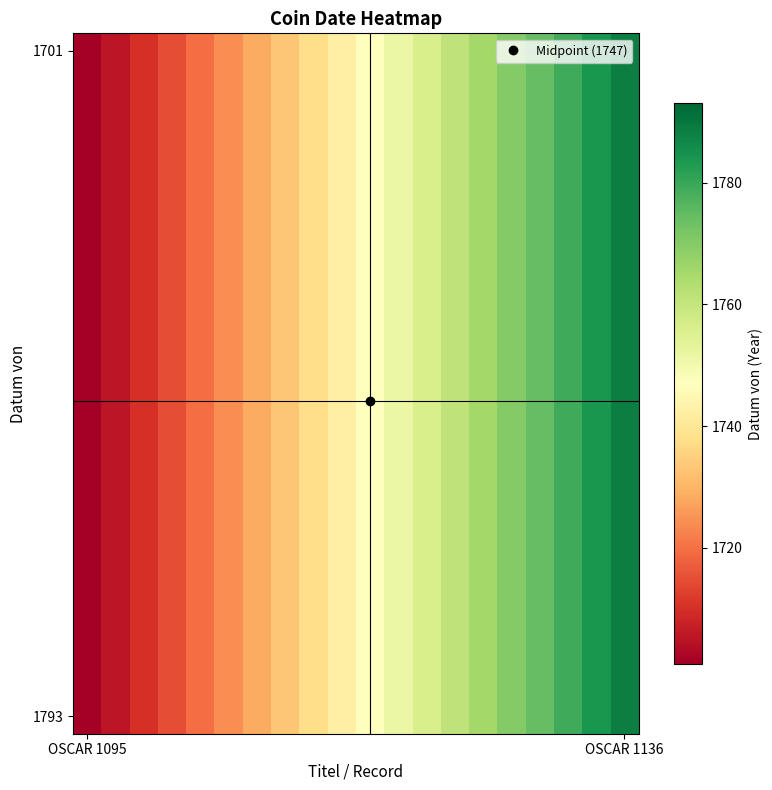

At how many categories does at least one series exceed 1716?

16